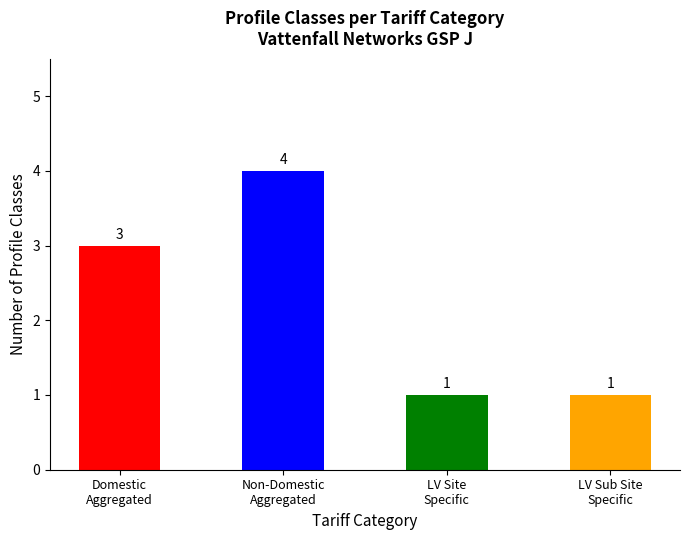

What is the label of the 1st bar from the left?

Domestic
Aggregated